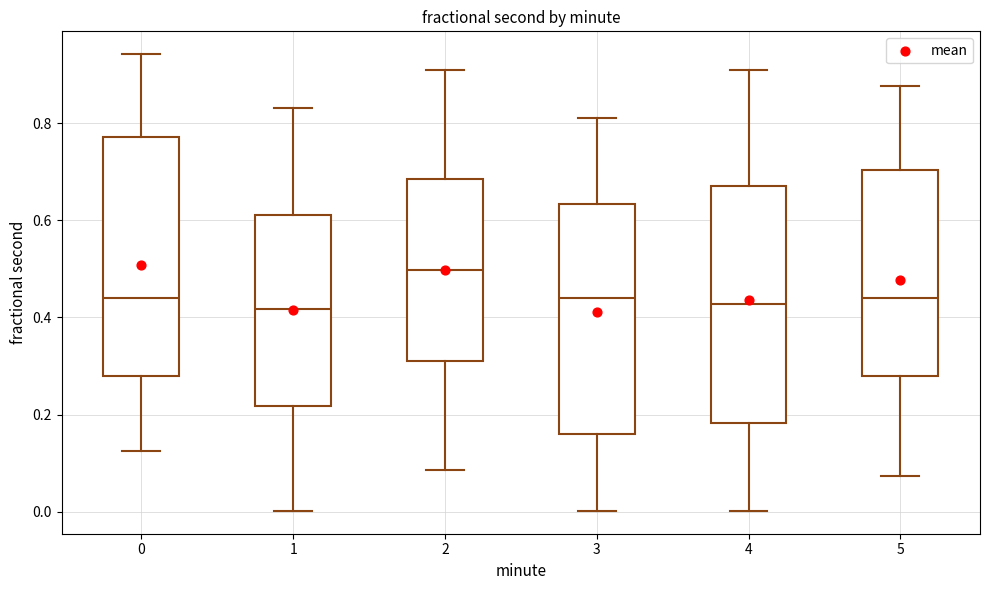

Reading left to right, read every box against the y-axis: the position of its median line, the range the box covers, and the ends of its whiskers. The values are not printed on the chart, so give them approximately, as read against the axis.

0: median 0.44, box 0.28 to 0.78, whiskers 0.12 to 0.94
1: median 0.42, box 0.22 to 0.62, whiskers 0.00 to 0.84
2: median 0.50, box 0.30 to 0.68, whiskers 0.08 to 0.90
3: median 0.44, box 0.16 to 0.64, whiskers 0.00 to 0.80
4: median 0.42, box 0.18 to 0.68, whiskers 0.00 to 0.90
5: median 0.44, box 0.28 to 0.70, whiskers 0.08 to 0.88